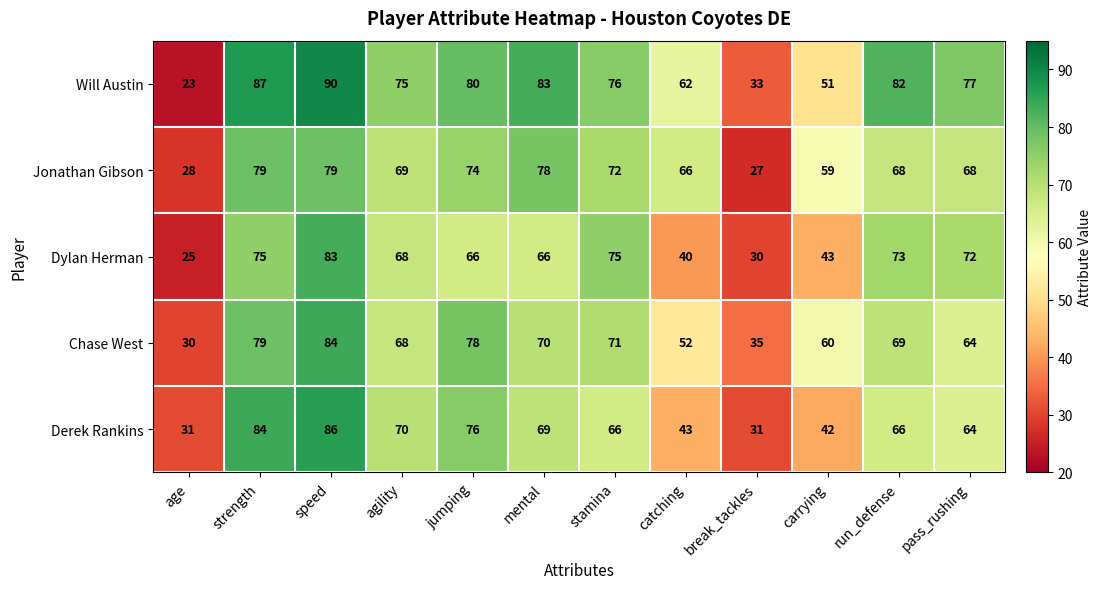

What is the lowest value of the Derek Rankins series?

31